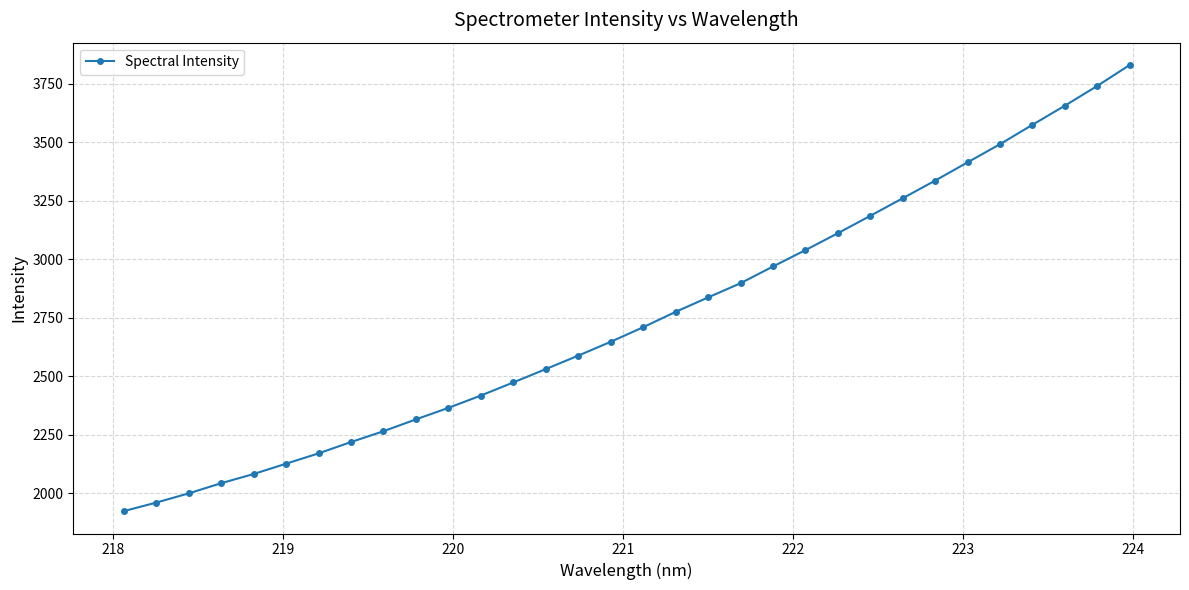

Reading left to right, what are all the values shown in this chart?

1924.2	1960.7	2000.1	2043.6	2082.8	2127.0	2171.0	2219.4	2265.7	2316.3	2365.5	2418.1	2474.1	2531.1	2588.6	2647.7	2709.9	2775.5	2837.1	2897.8	2969.2	3039.2	3111.3	3185.6	3260.7	3336.0	3414.0	3491.7	3574.3	3656.0	3740.5	3829.8